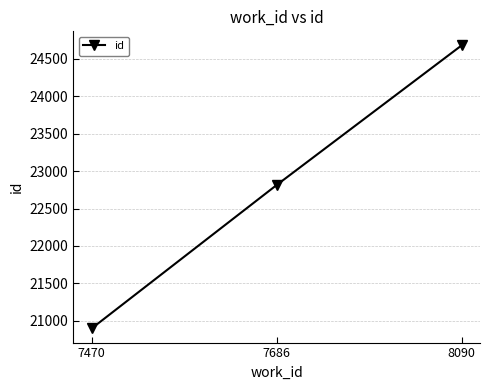

How many values are between 20898 and 24678?

3